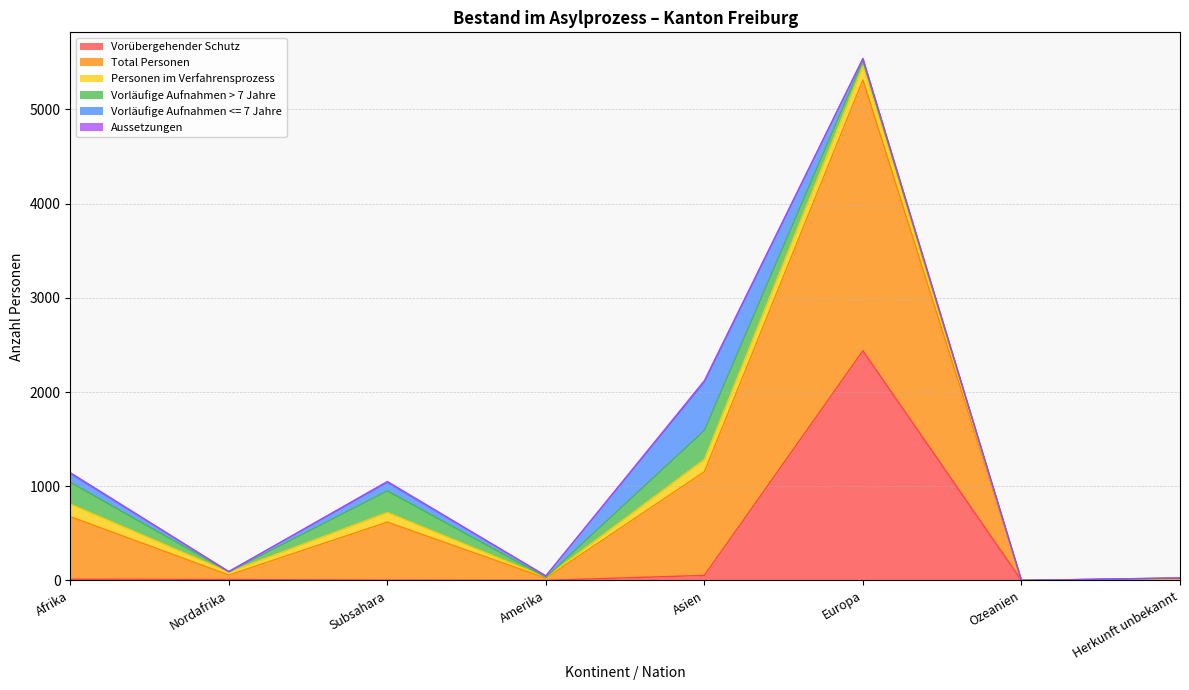

True or false: Vorübergehender Schutz has more than 2 points higher than both neighbors.

False